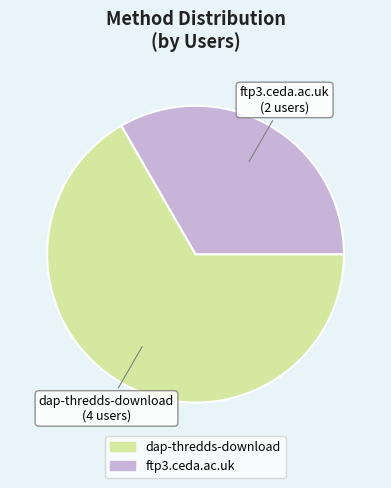

What is the ratio of the value at ftp3.ceda.ac.uk to the value at dap-thredds-download?

0.5